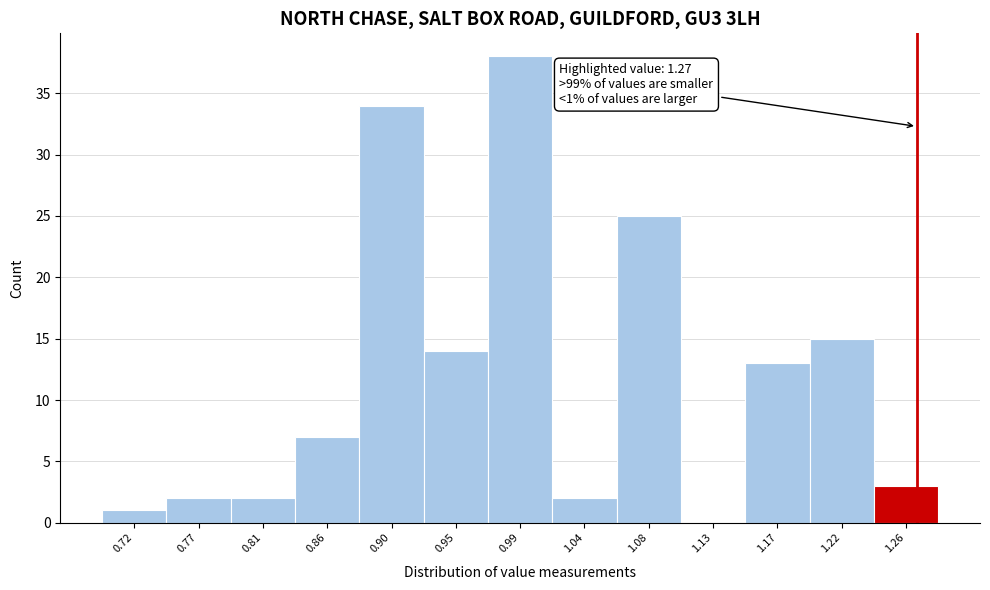

Which range on the x-axis has the tallest bar?

0.970 to 1.015